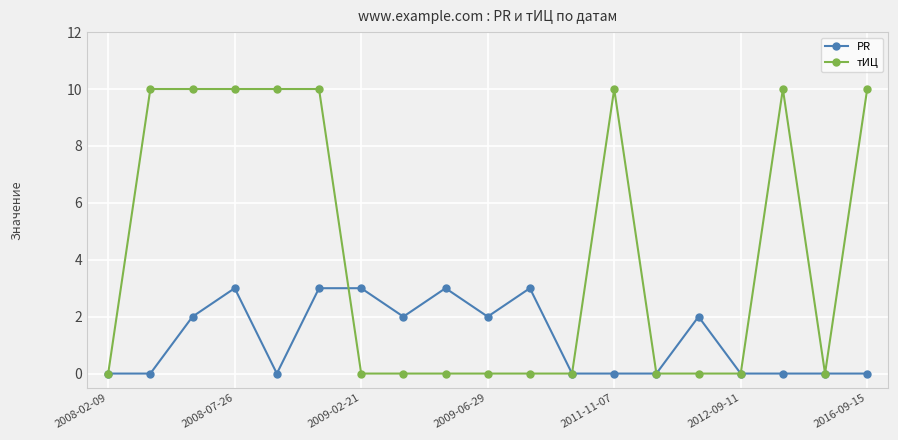

What is the difference between the second highest and minimum values in the тИЦ series?

10